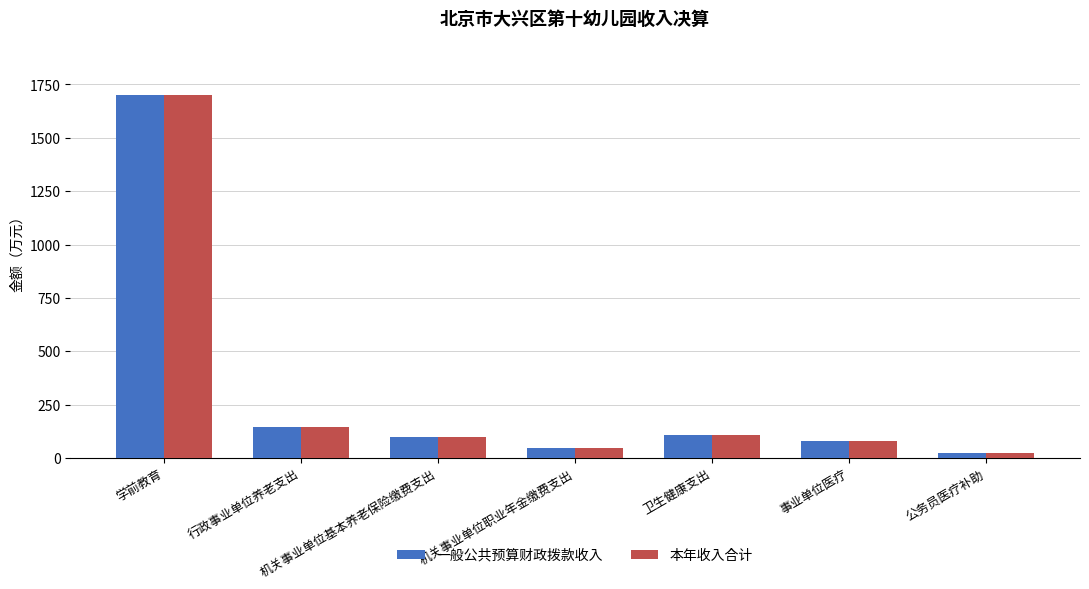

How many bars are there in total?

14